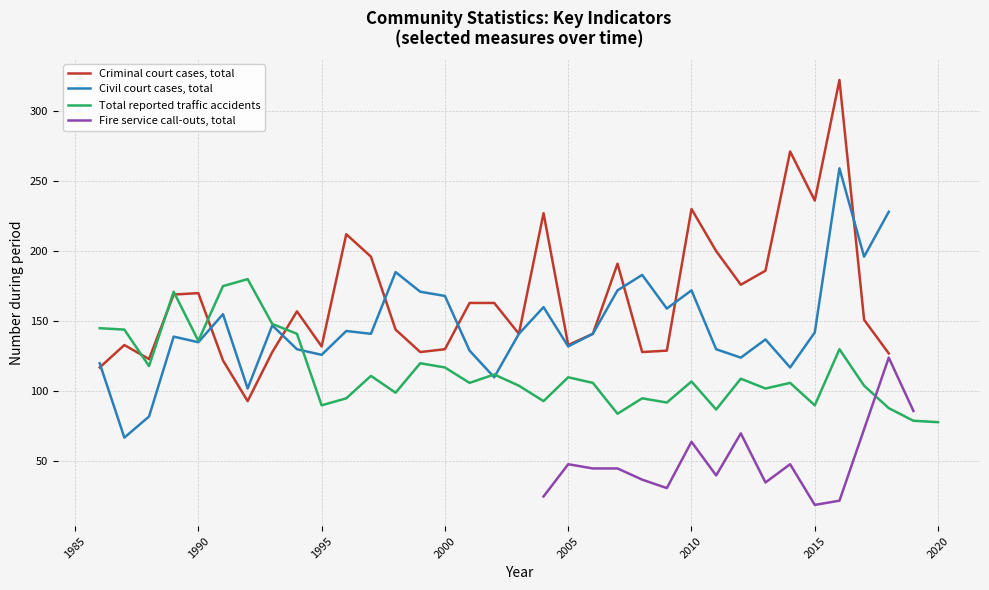

What is the sum of all Criminal court cases, total values?

5469